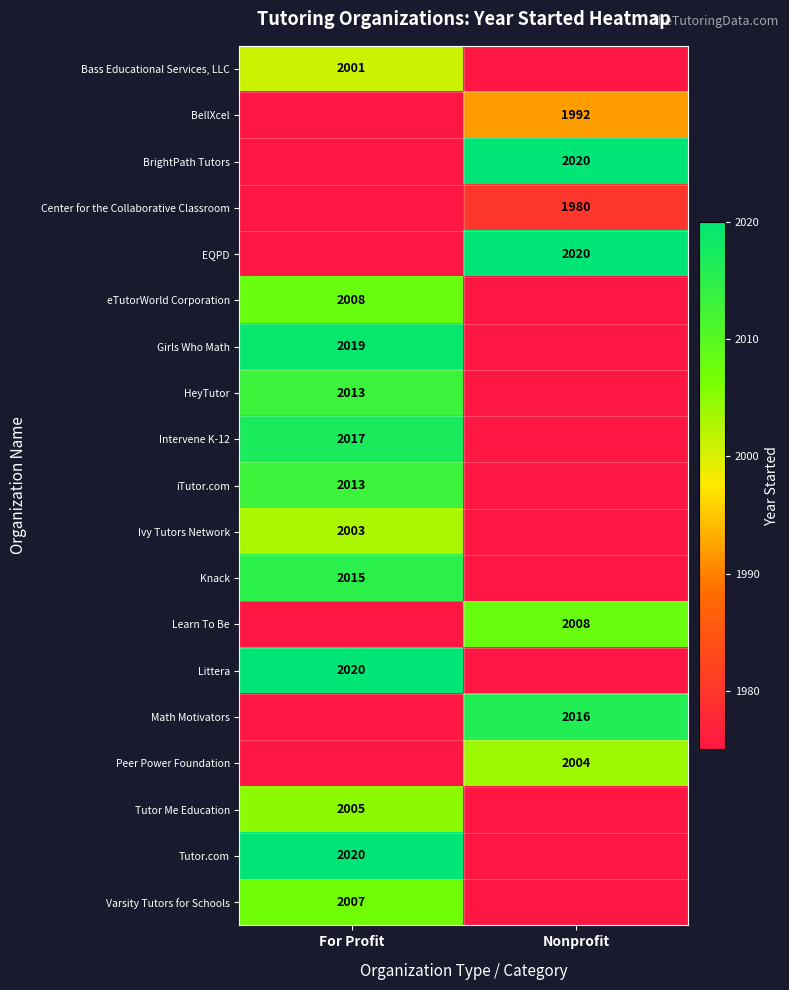

True or false: Peer Power Foundation has a value of 2004 at Nonprofit.

True